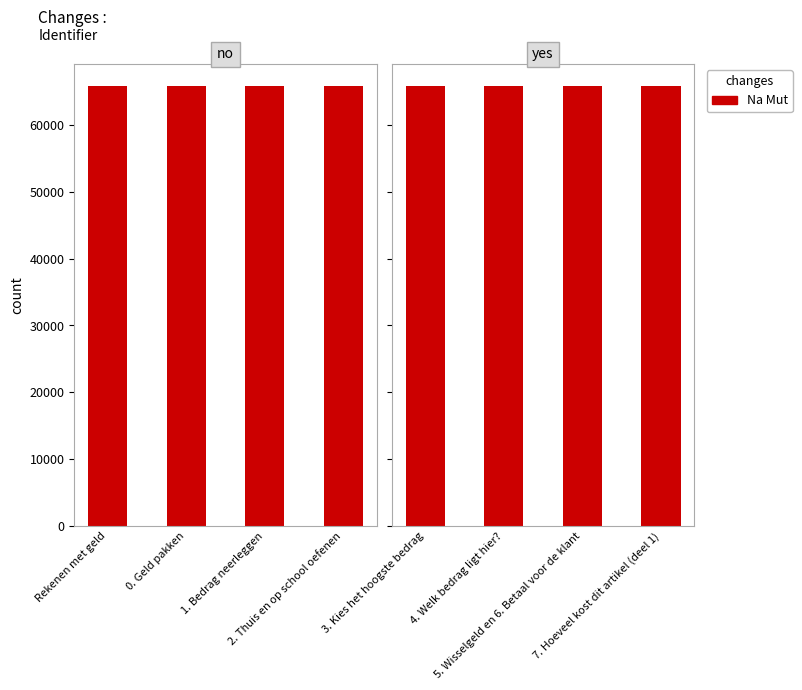

What is the ratio of the value at 7. Hoeveel kost dit artikel (deel 1) to the value at 3. Kies het hoogste bedrag?

1.0